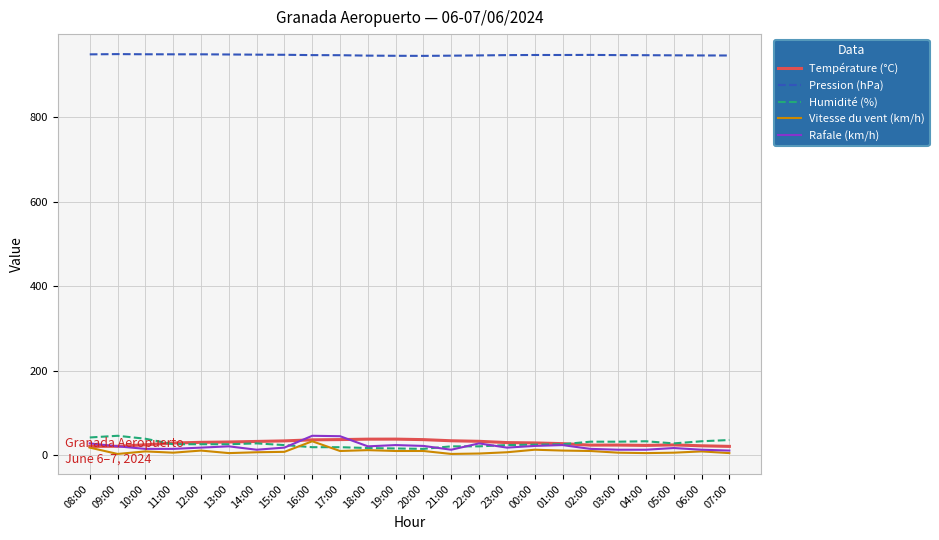

True or false: Pression (hPa) has a value of 1670.8 at 21:00.

False